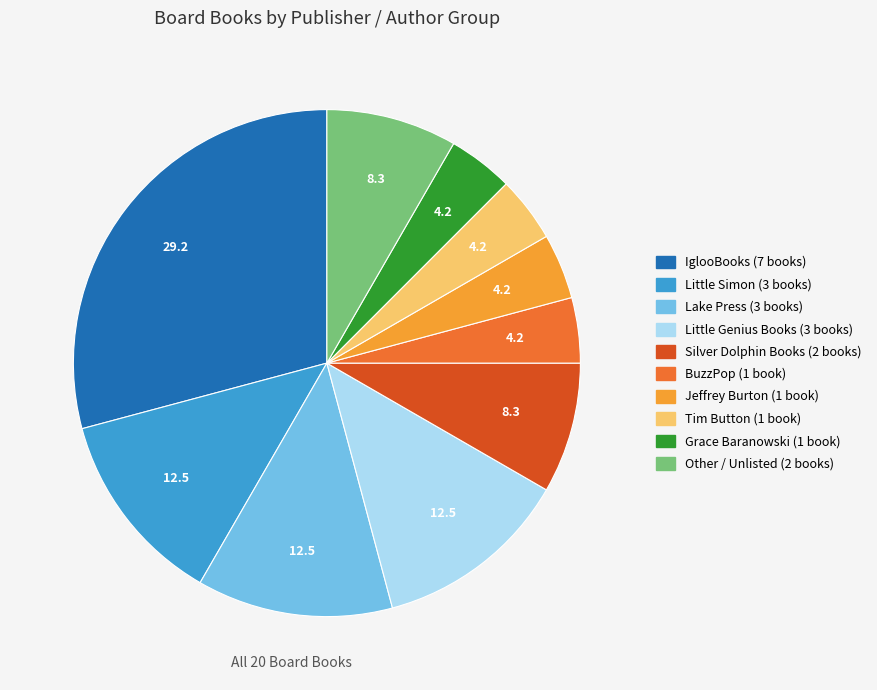

Is there a majority slice in this chart?

No